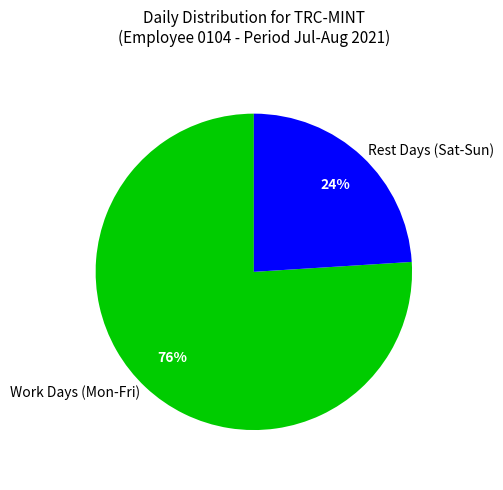

Which category has the biggest portion of the pie?

Work Days (Mon-Fri)